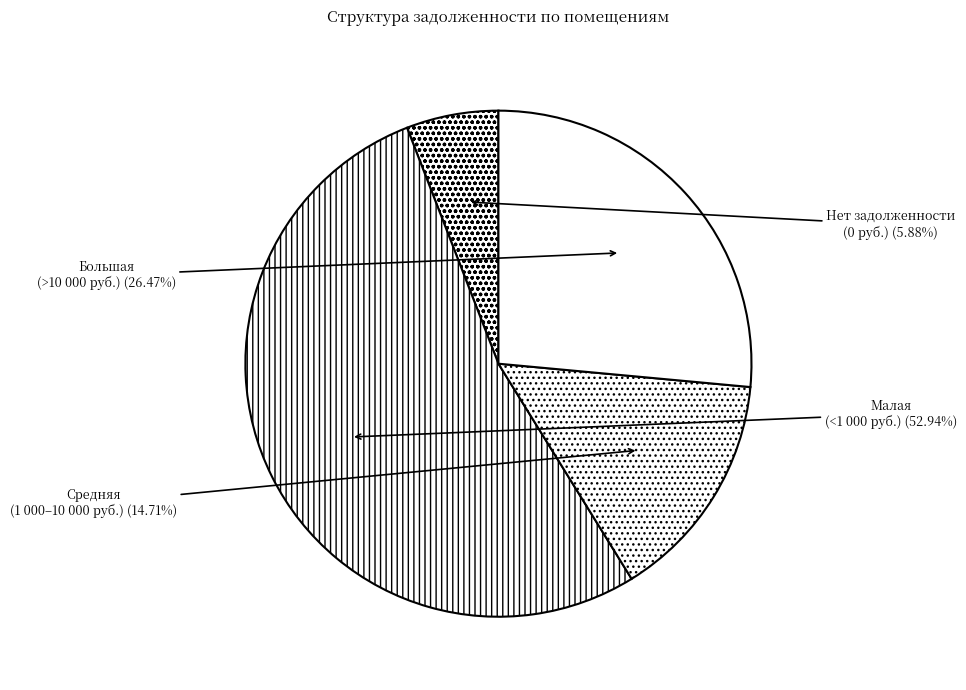

Is the sum of Нет задолженности (0 руб.) and Средняя (1 000–10 000 руб.) greater than half?

No